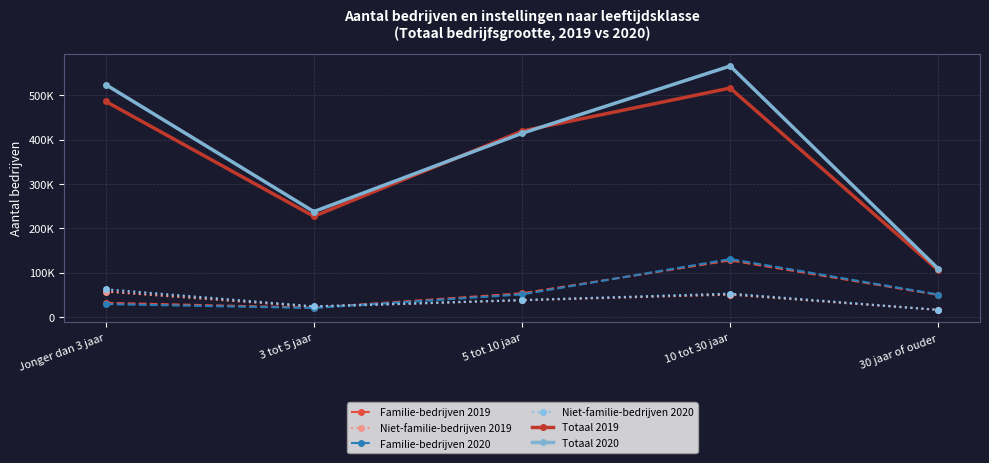

What is the label of the 4th point from the right?

3 tot 5 jaar